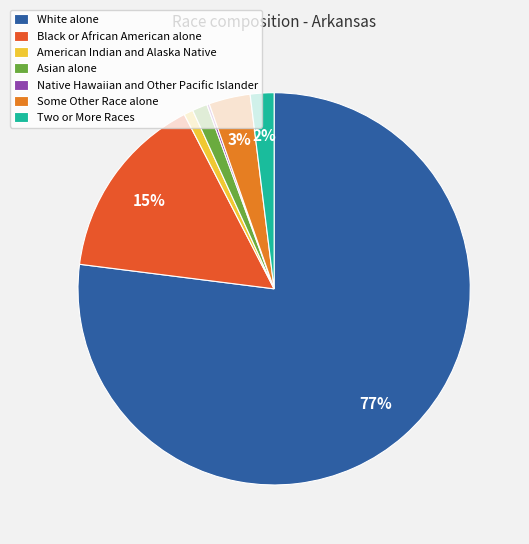

Combined, do Black or African American alone and White alone account for over 50%?

Yes